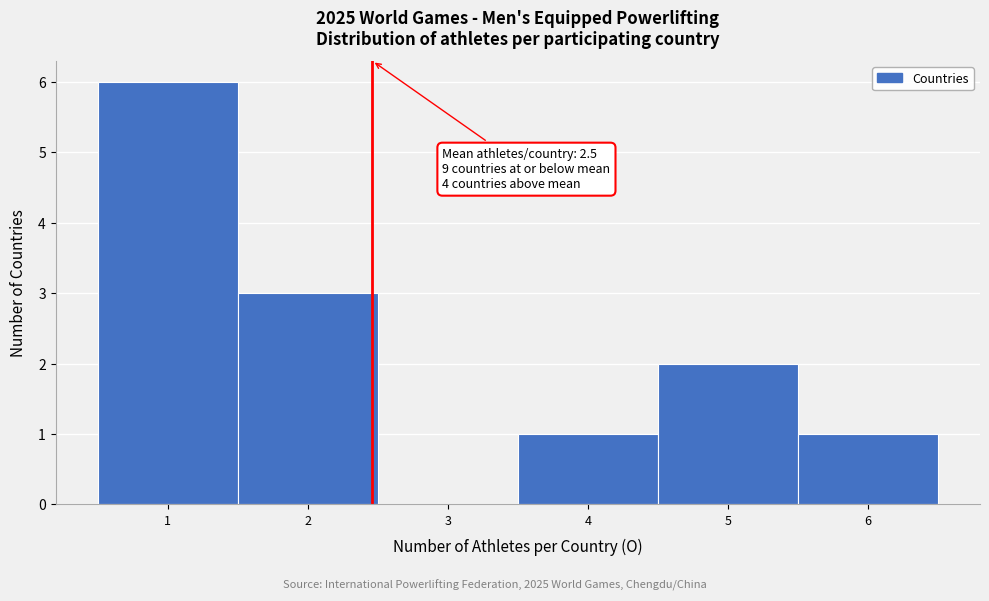

Which range on the x-axis has the tallest bar?

0.5 to 1.5